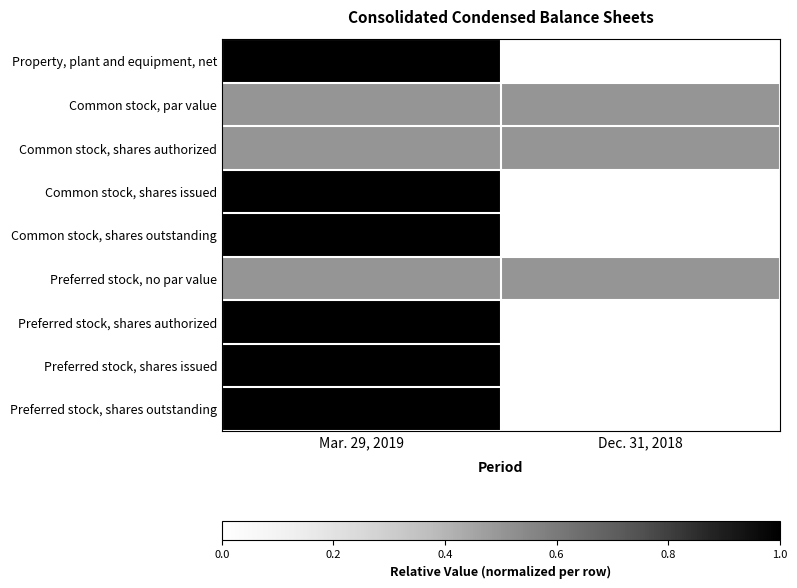

Reading left to right, what are all the values shown in this chart?

Property, plant and equipment, net: Mar. 29, 2019=1.0	Dec. 31, 2018=0.0
Common stock, par value: Mar. 29, 2019=0.5	Dec. 31, 2018=0.5
Common stock, shares authorized: Mar. 29, 2019=0.5	Dec. 31, 2018=0.5
Common stock, shares issued: Mar. 29, 2019=1.0	Dec. 31, 2018=0.0
Common stock, shares outstanding: Mar. 29, 2019=1.0	Dec. 31, 2018=0.0
Preferred stock, no par value: Mar. 29, 2019=0.5	Dec. 31, 2018=0.5
Preferred stock, shares authorized: Mar. 29, 2019=1.0	Dec. 31, 2018=0.0
Preferred stock, shares issued: Mar. 29, 2019=1.0	Dec. 31, 2018=0.0
Preferred stock, shares outstanding: Mar. 29, 2019=1.0	Dec. 31, 2018=0.0